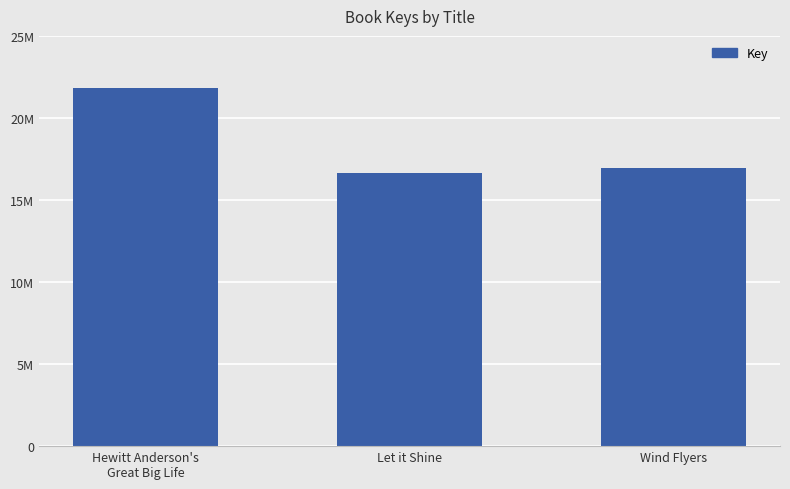

What is the sum of all values?

55374245